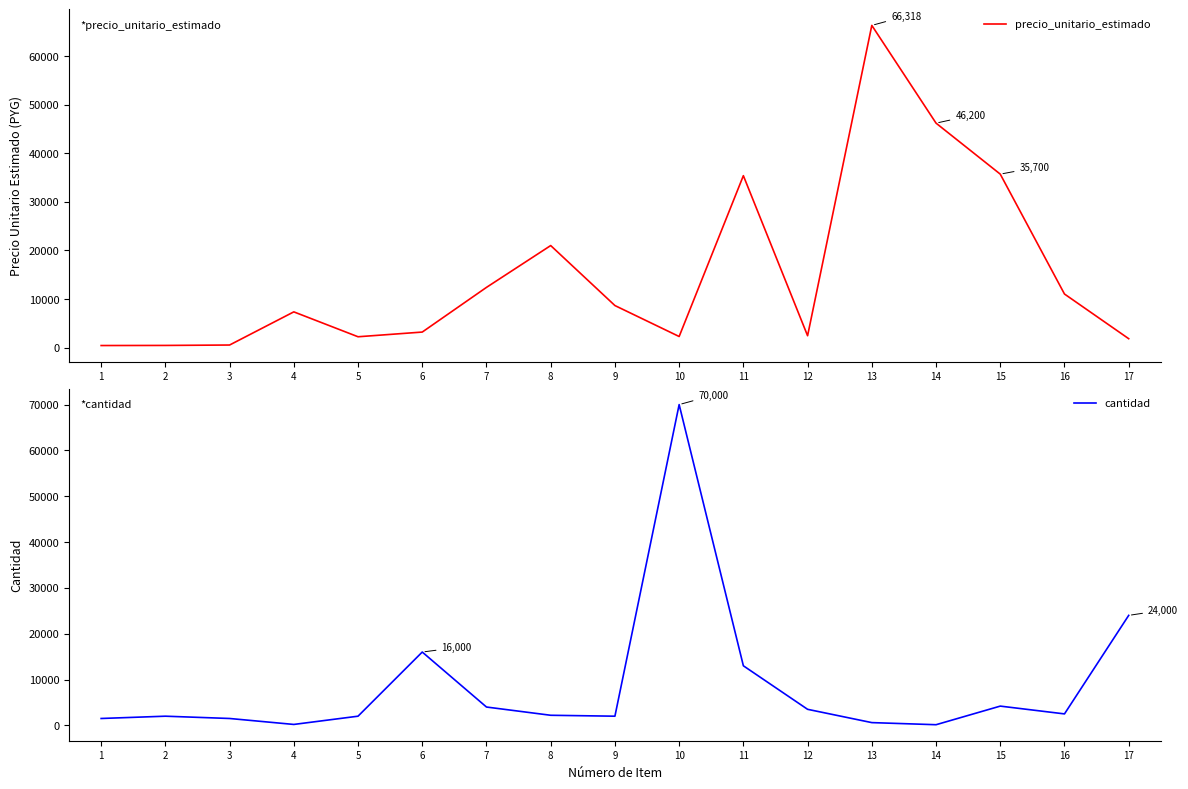

Is it true that precio_unitario_estimado equals 525 at 3?

True